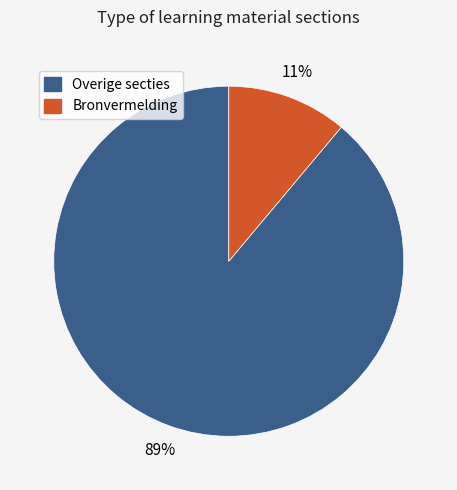

Count the number of slices in the pie.

2